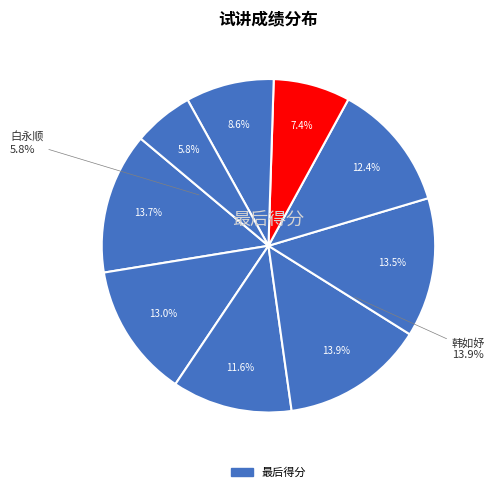

Combined, do 钟海艳 and 白永顺 account for over 50%?

No